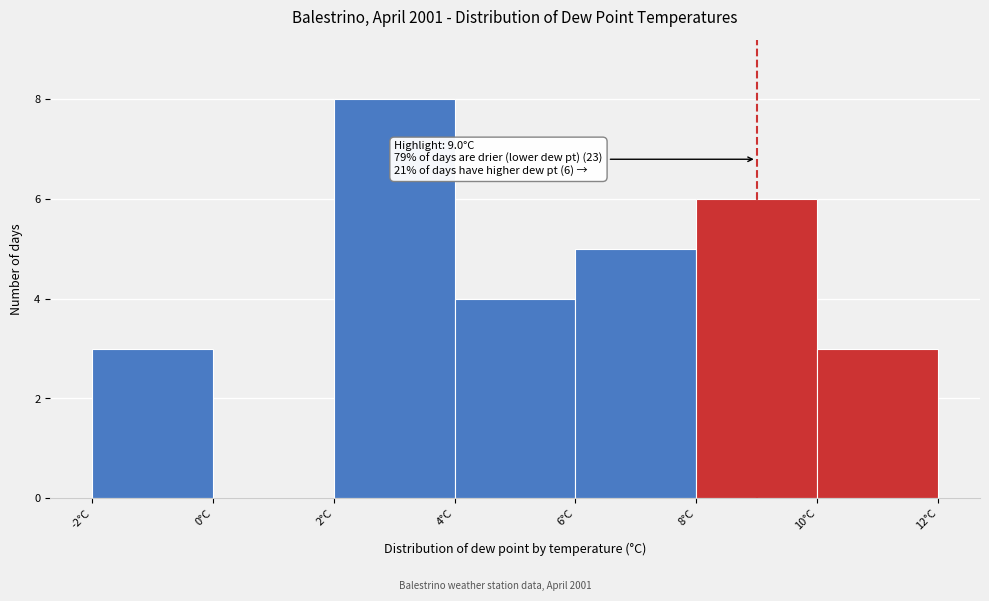

Which range on the x-axis has the tallest bar?

2 to 4